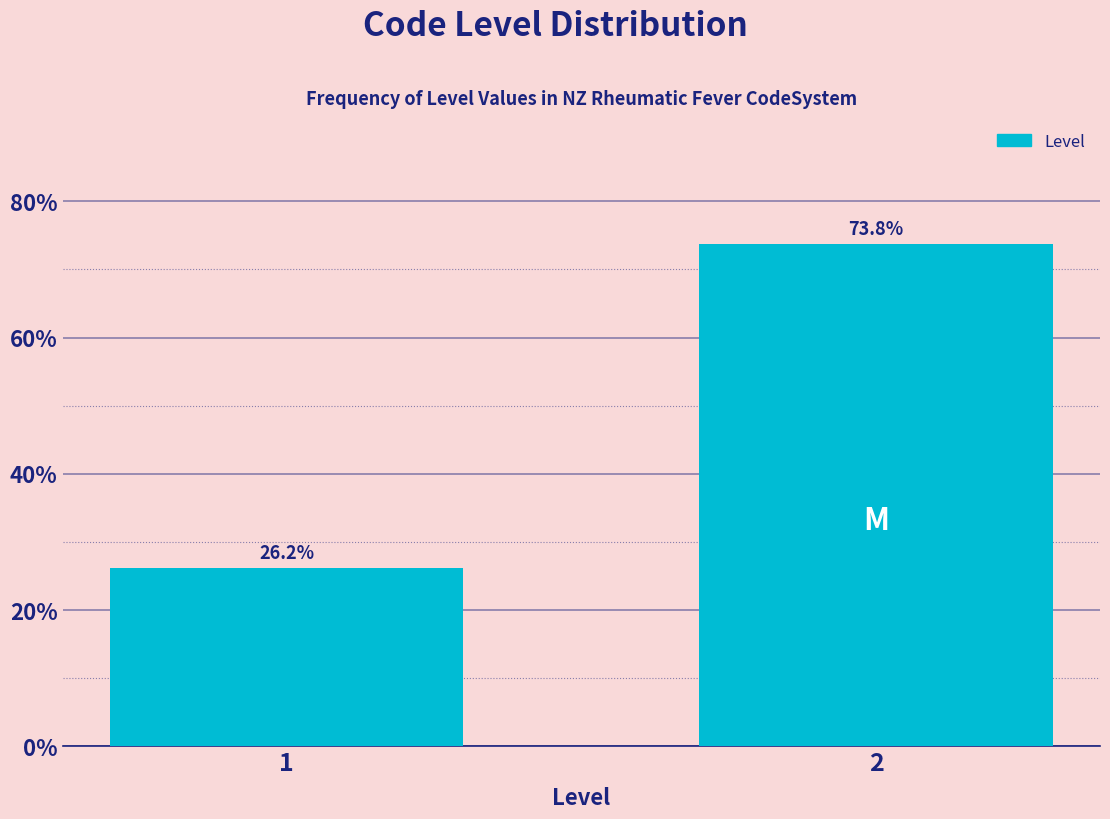

Reading right to left, what are all the values shown in this chart?

2=73.8	1=26.2